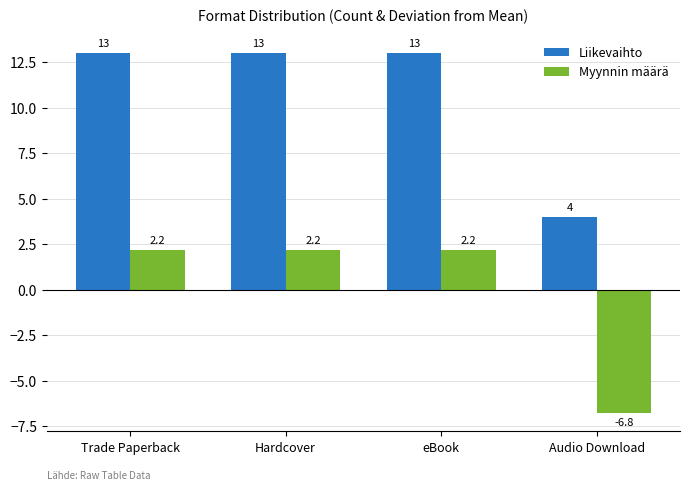

What is the sum of the Myynnin määrä values at Hardcover and Audio Download?

-4.6